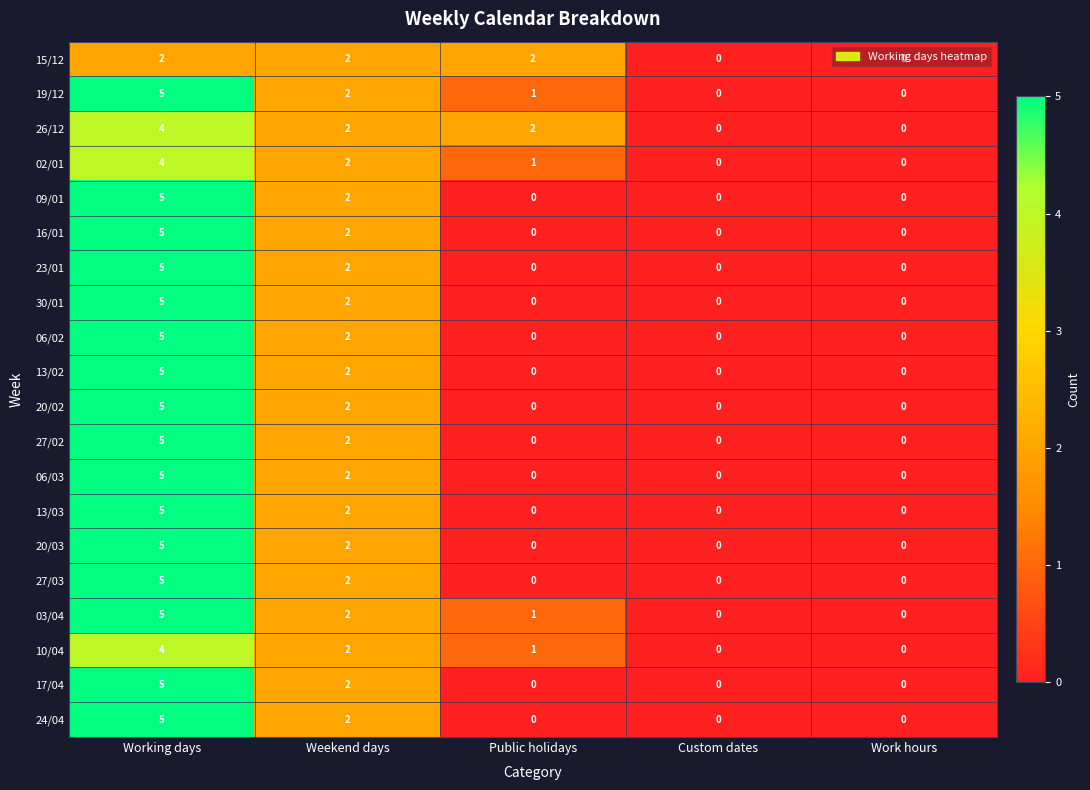

How many distinct data groups are displayed?

20